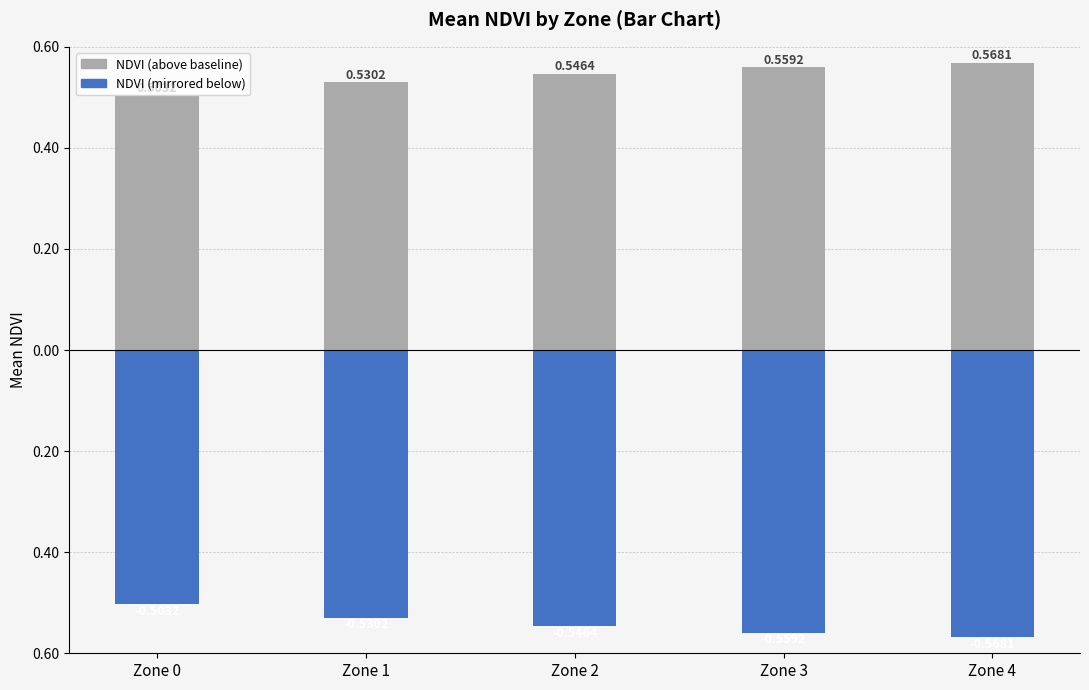

Count the number of categories in the chart.

5